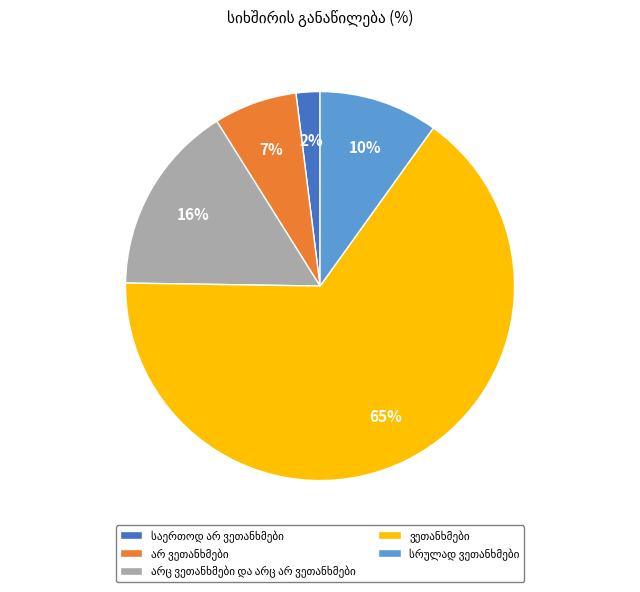

To the nearest percent, what is the average slice percentage?

20%